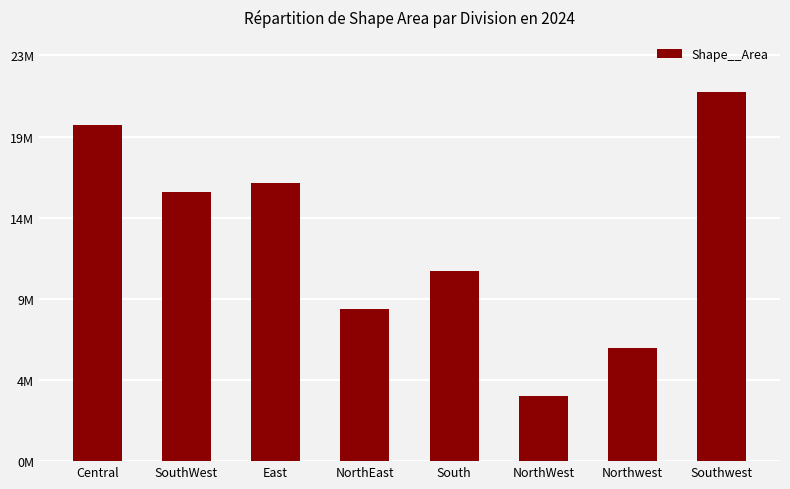

What position from the right is NorthWest?

3